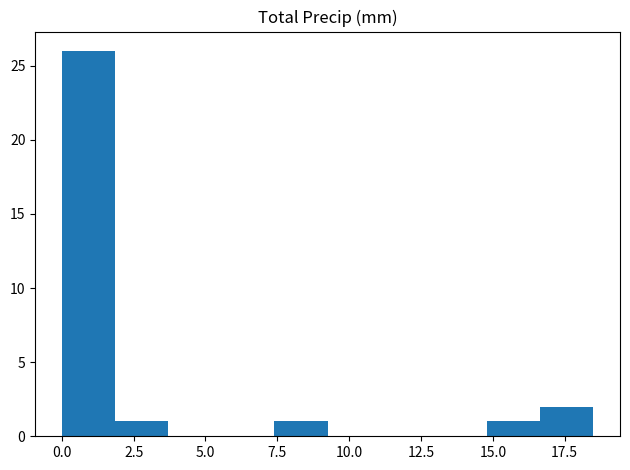

Read against the x-axis, roughly where is the centre of the tallest bar?

1.0